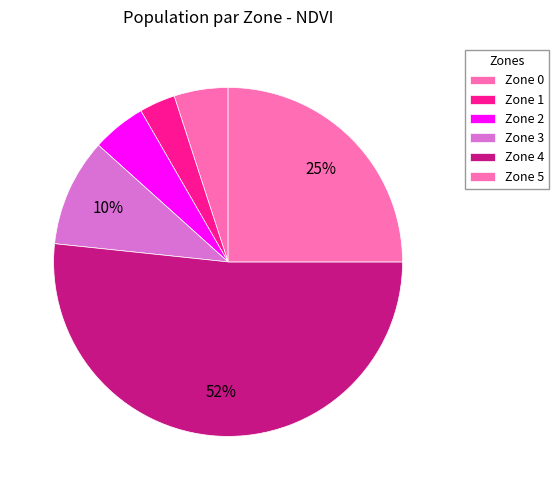

What percentage is NOT represented by Zone 2?

95.0%